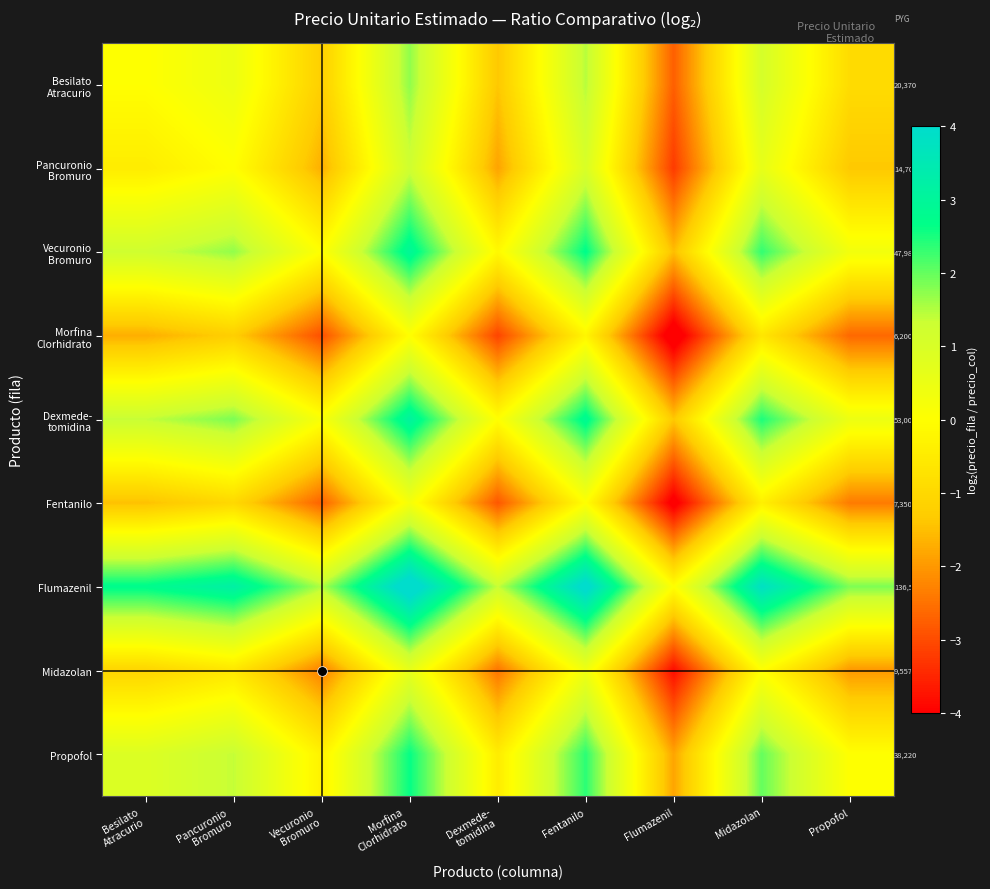

Where does the Fentanilo series first go above -1?

Morfina Clorhidrato